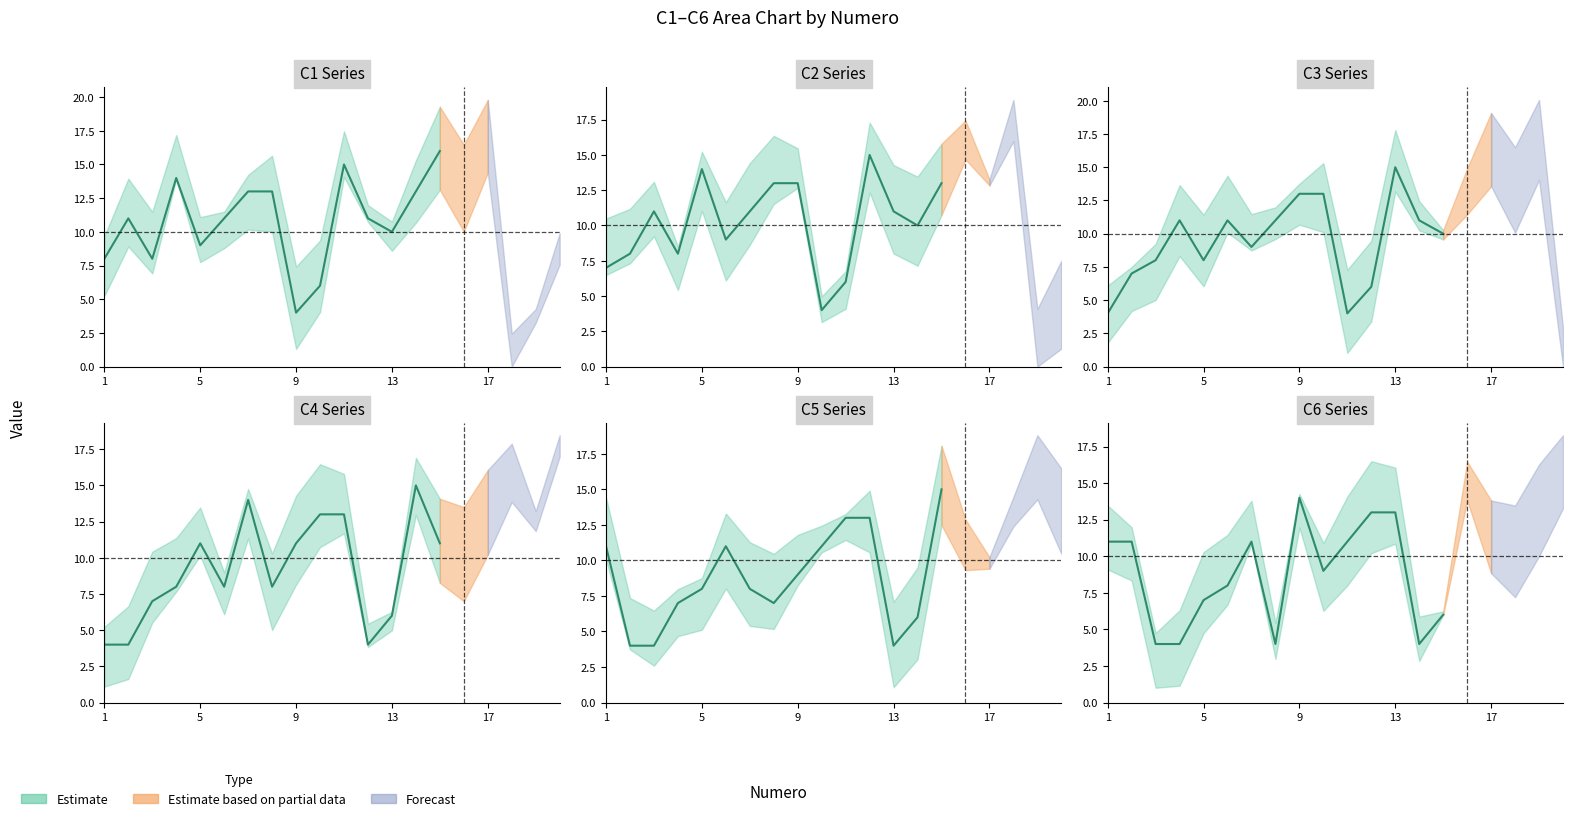

Is this an area chart (filled region under the line)?

No